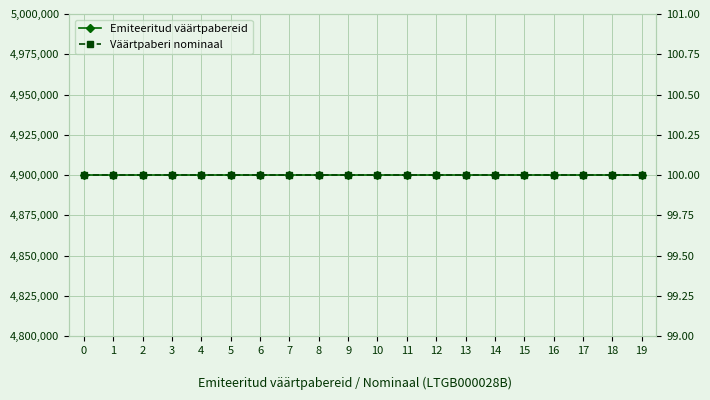

List the labels in order of Väärtpaberi nominaal value, largest first.

0, 1, 2, 3, 4, 5, 6, 7, 8, 9, 10, 11, 12, 13, 14, 15, 16, 17, 18, 19